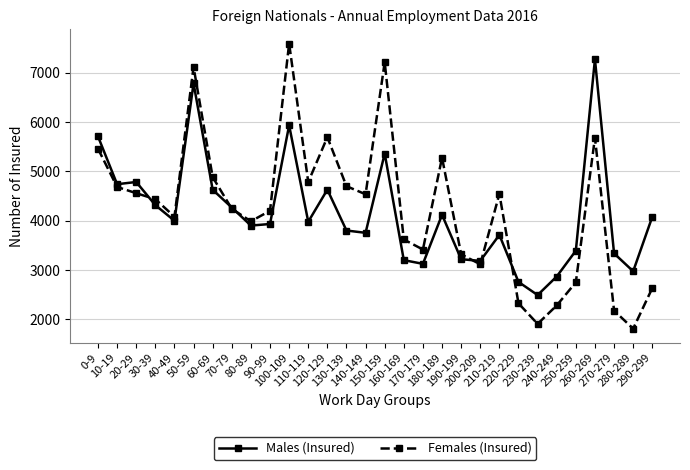

What is the label of the 30th point from the left?

290-299